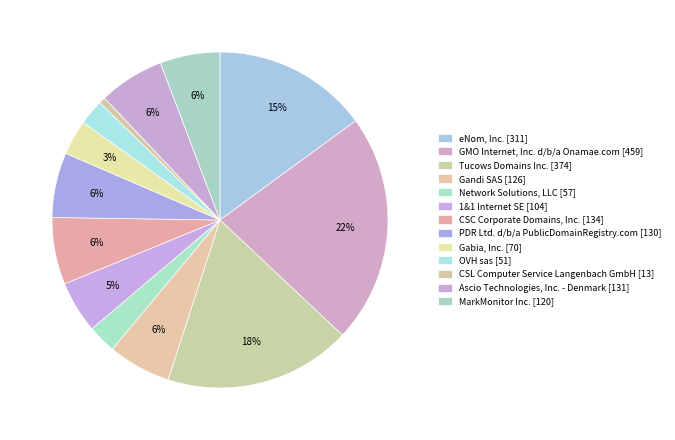

How many segments does this pie chart have?

13